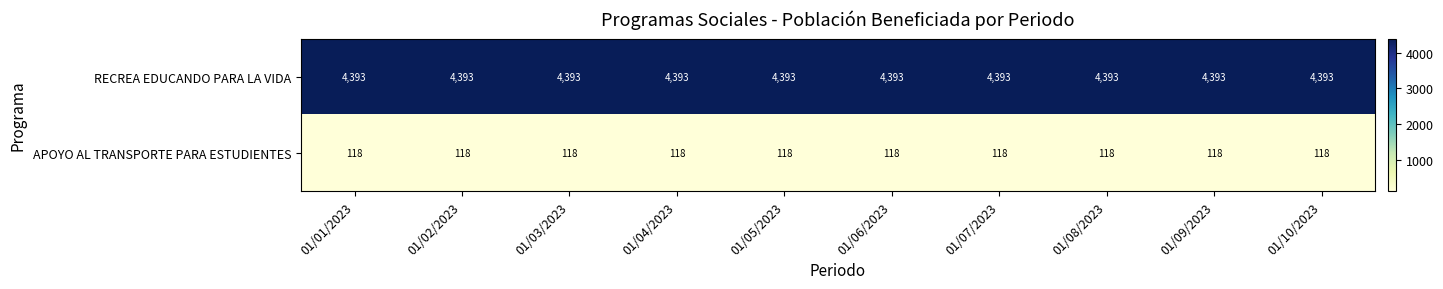

What is the total value across all series at 01/07/2023?

4511